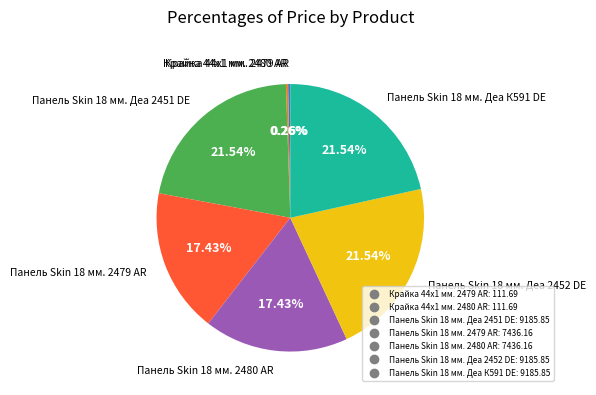

Is there a majority slice in this chart?

No